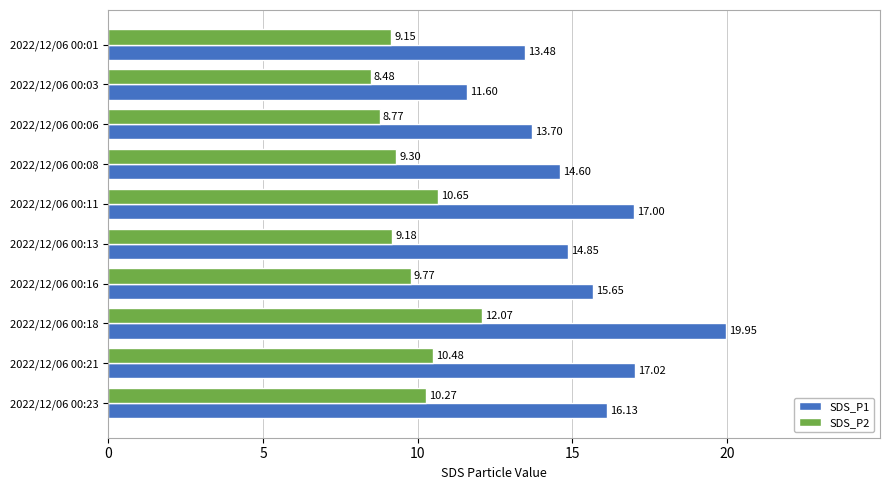

Rank the series by their average value, from highest to lowest.

SDS_P1, SDS_P2